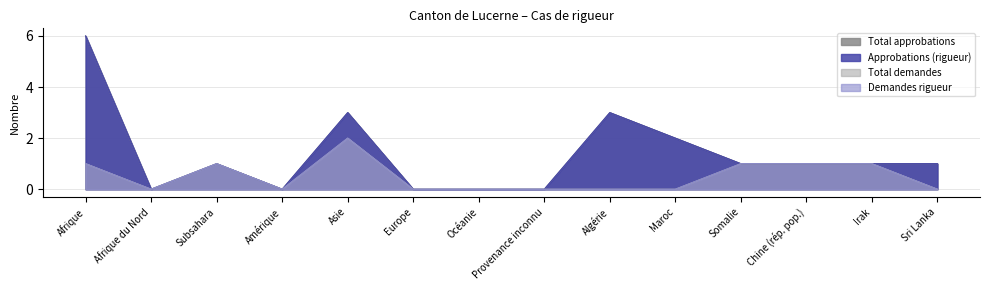

Rank the series by their maximum value, from highest to lowest.

Total approbations, Approbations (rigueur), Total demandes, Demandes rigueur